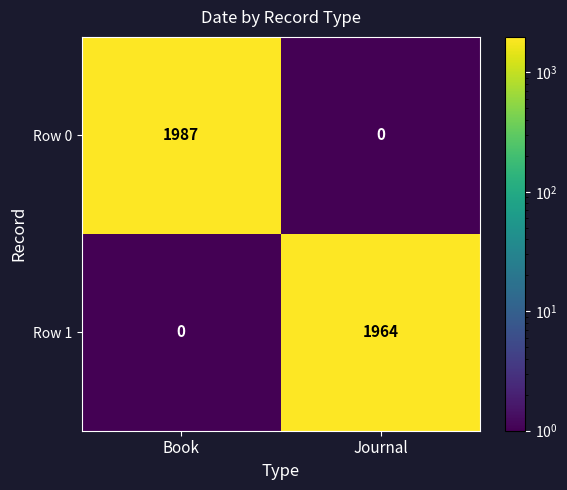

What is the difference between the Row 0 values at Journal and Book?

1987